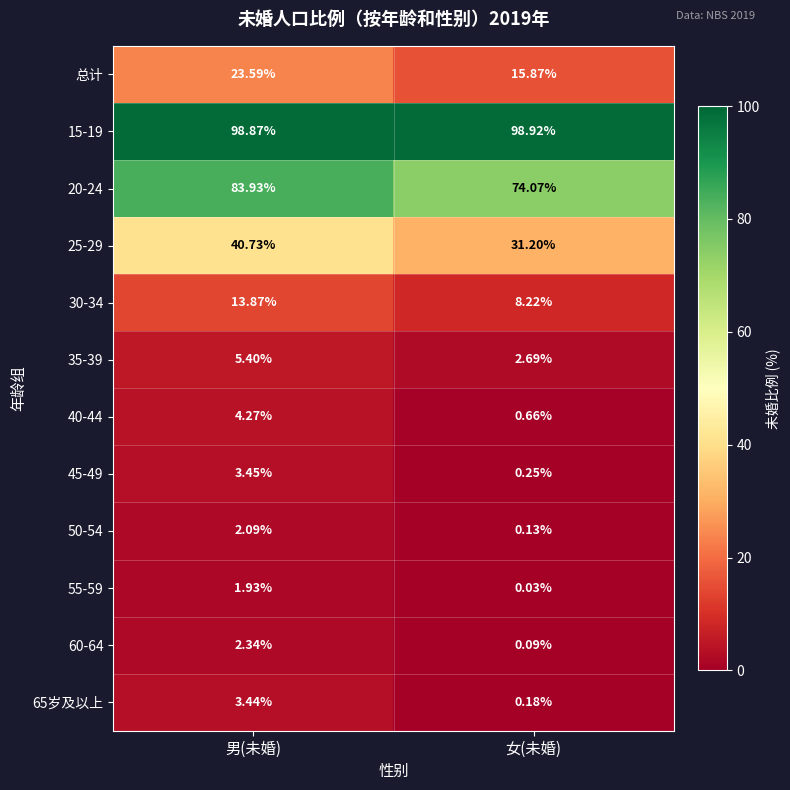

At which category is the sum across all series the highest?

男(未婚)